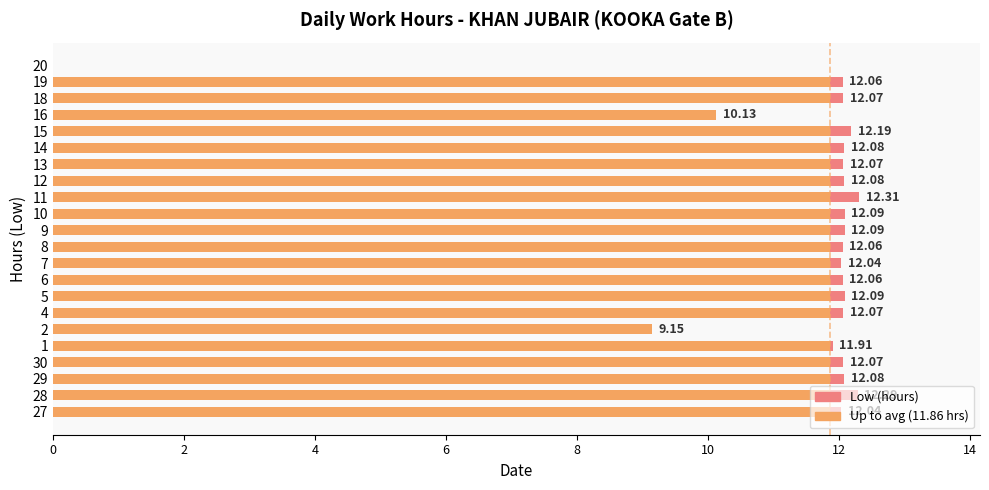

Approximately how many times larger is the value at 11 compared to 7?

1.0